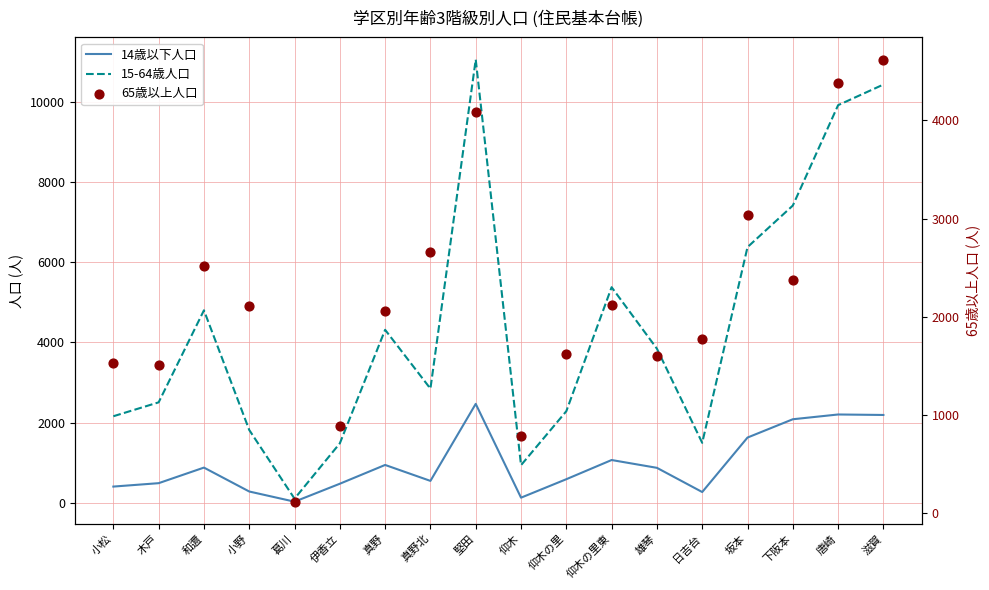

What is the total value across all series at 小松?

4089